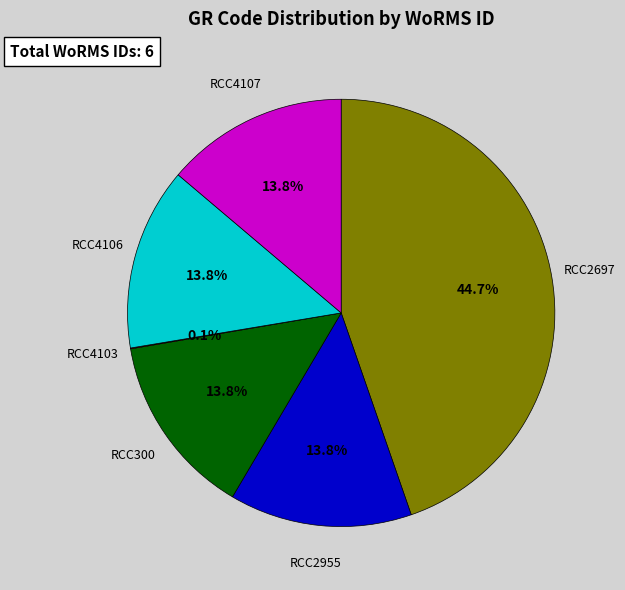

Is there any slice that represents more than half of the pie?

No